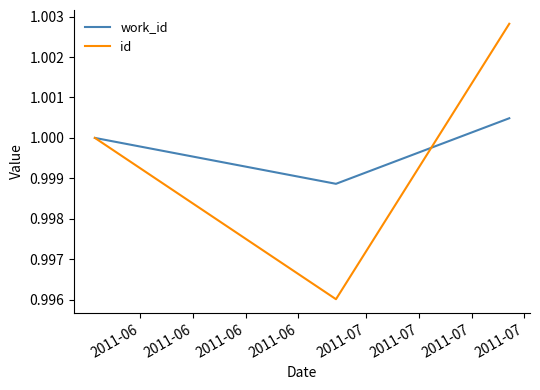

Which series has the widest spread of values?

id